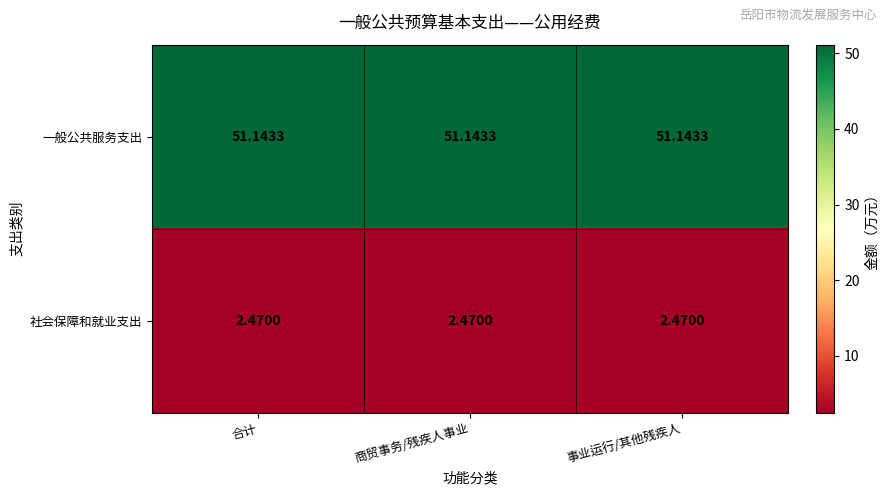

Which series has the largest total across all categories?

一般公共服务支出